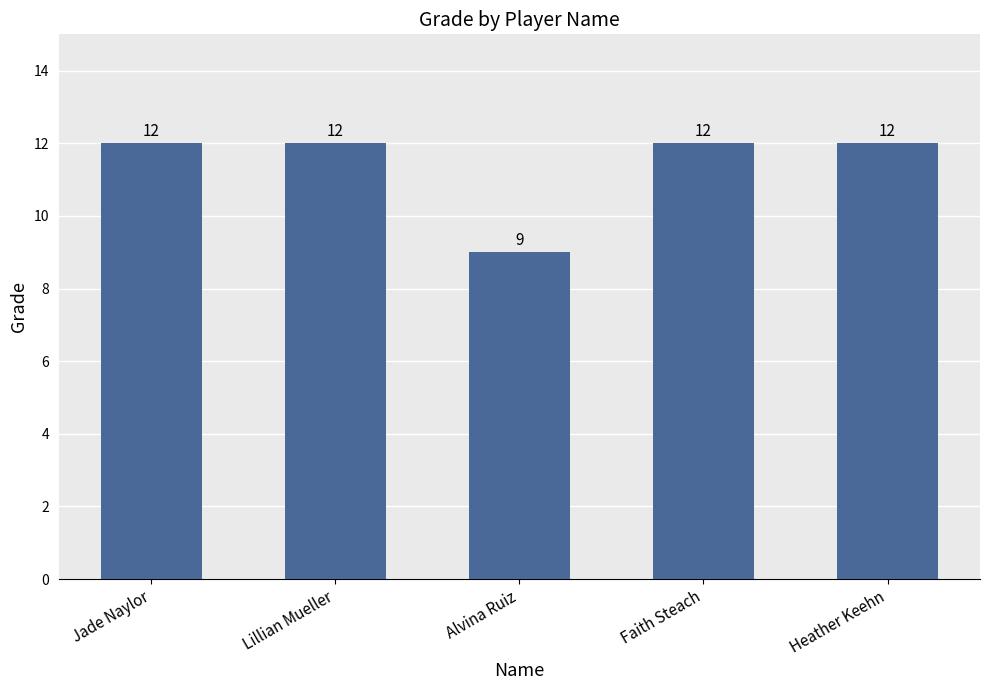

What is the sum of all values?

57